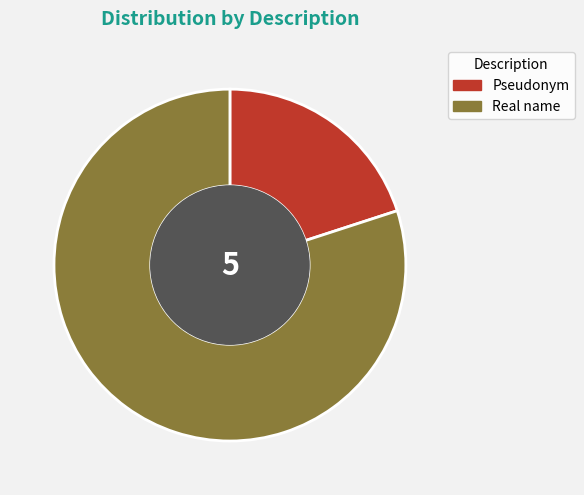

Rank the categories by value from lowest to highest.

Pseudonym, Real name